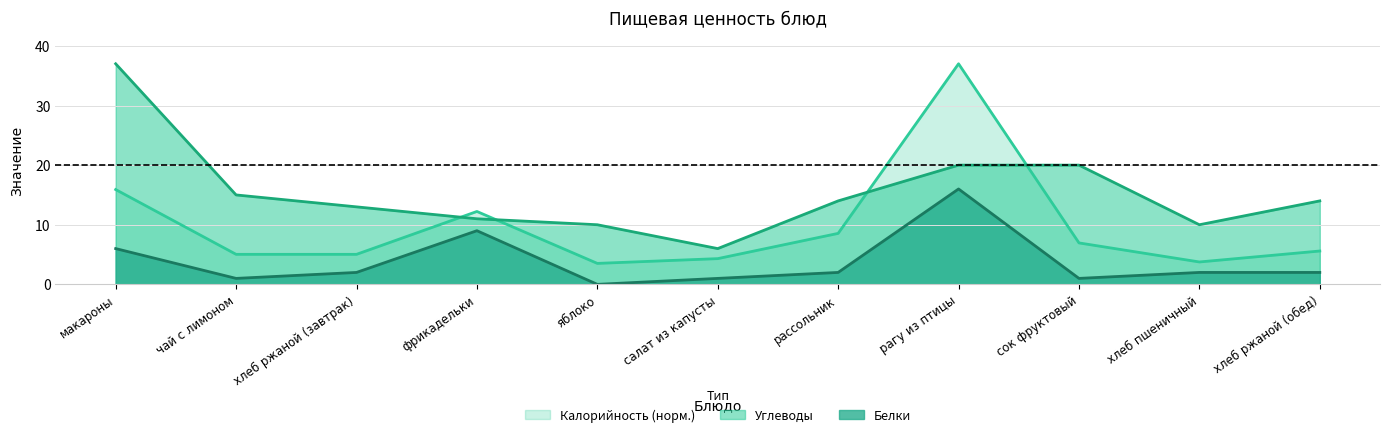

Is it true that Калорийность equals 5.0 at чай с лимоном?

True